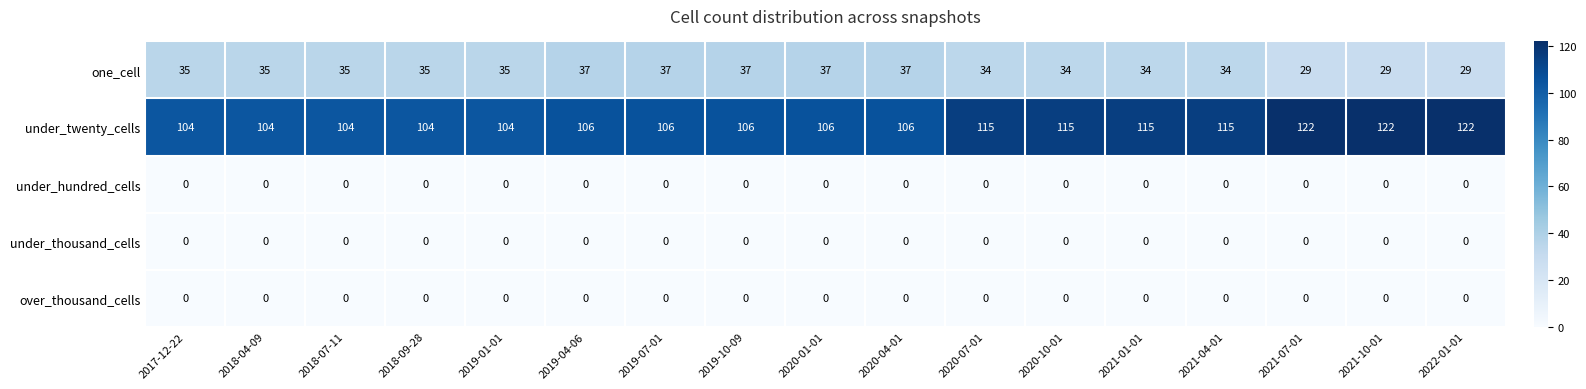

What is the greatest value displayed?

122